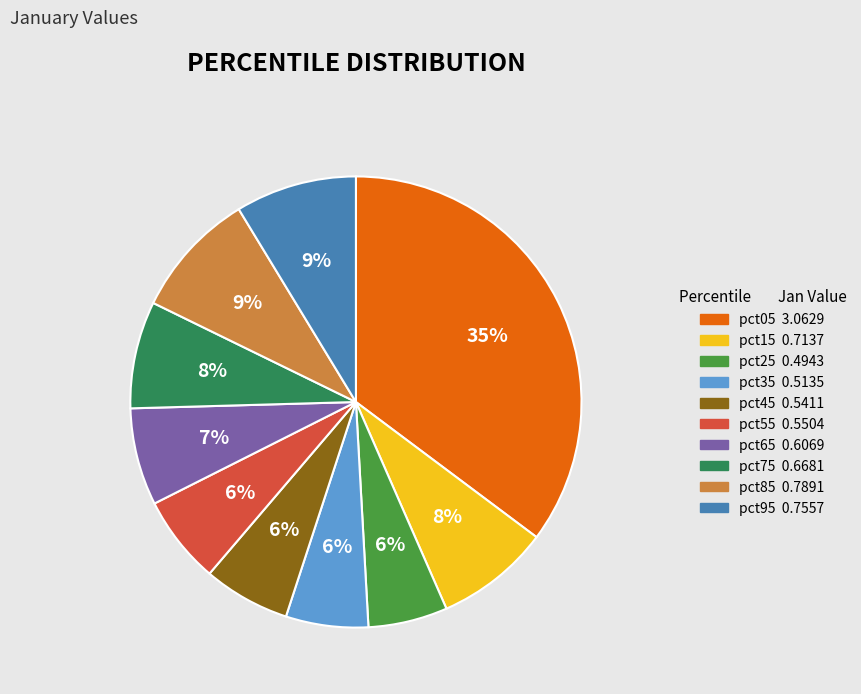

Which slice is the largest?

pct05